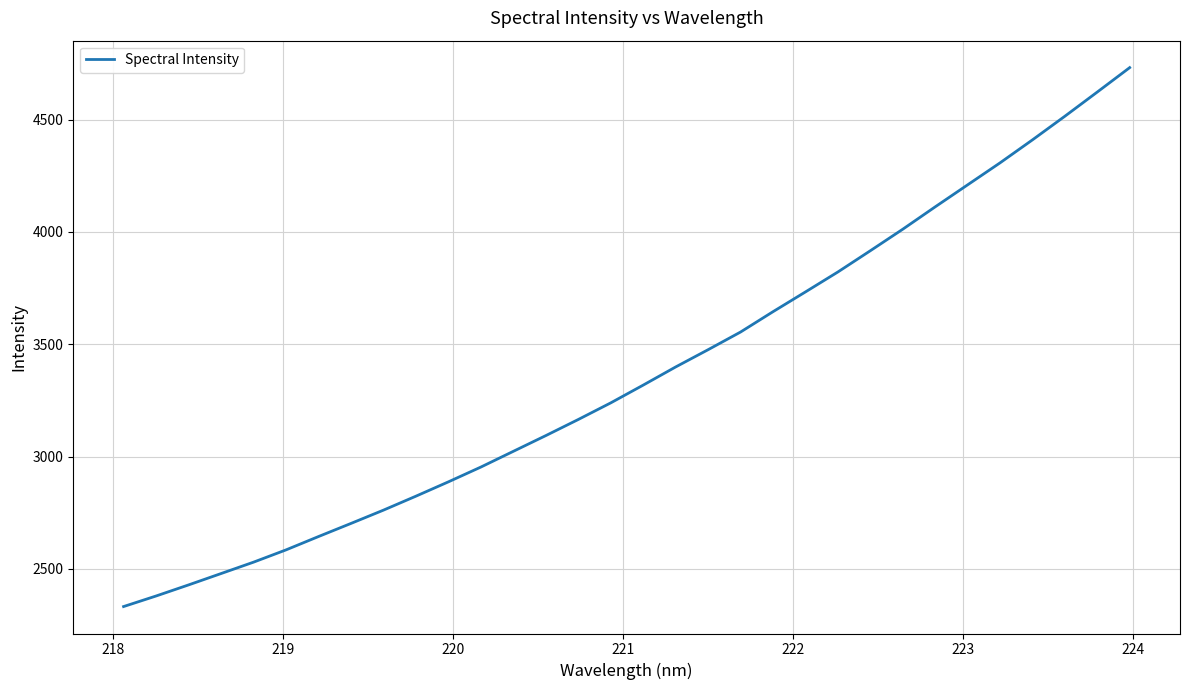

What is the difference between the maximum and minimum values?

2398.8